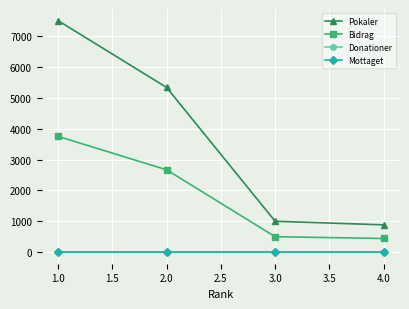

True or false: Pokaler and Bidrag intersect in this chart.

False